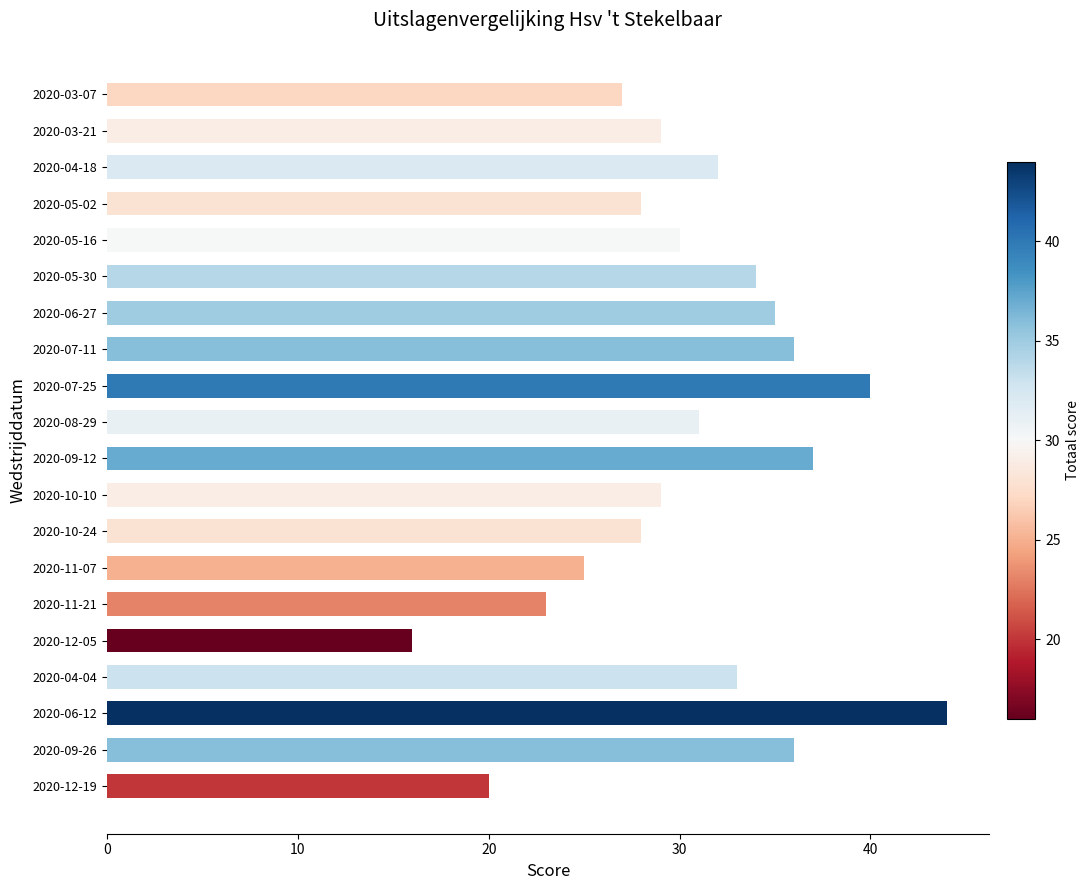

Is it true that the value at 2020-04-04 is 33?

True